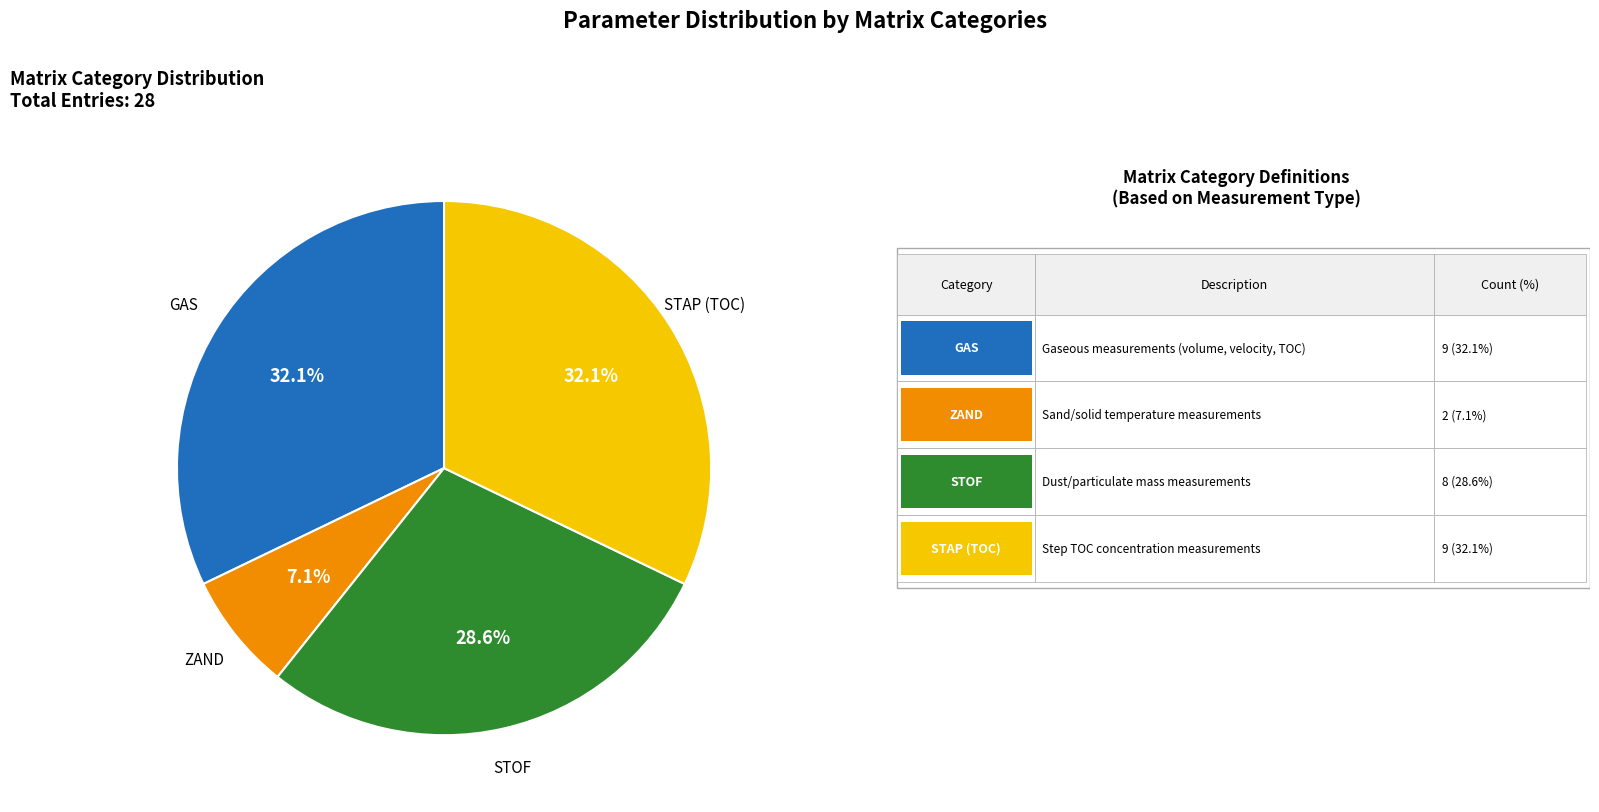

Is there any slice that represents more than half of the pie?

No